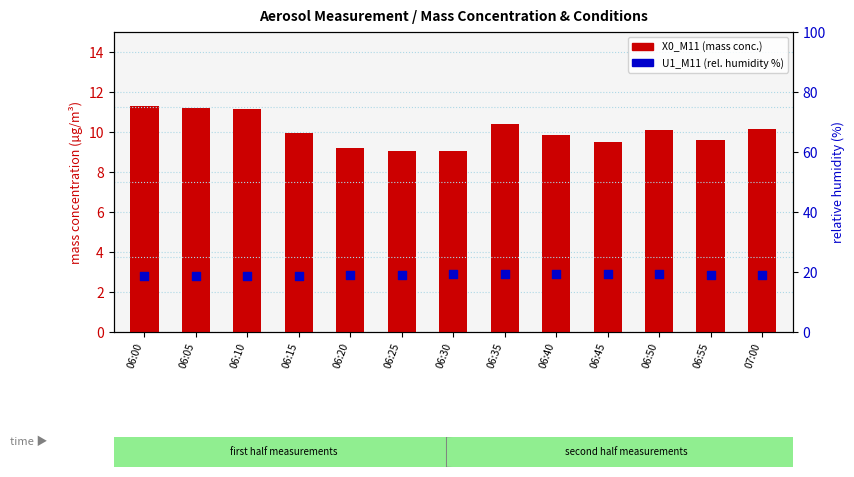

Is the value of U1_M11 at 06:15 greater than the value of X0_M11 at 06:30?

Yes